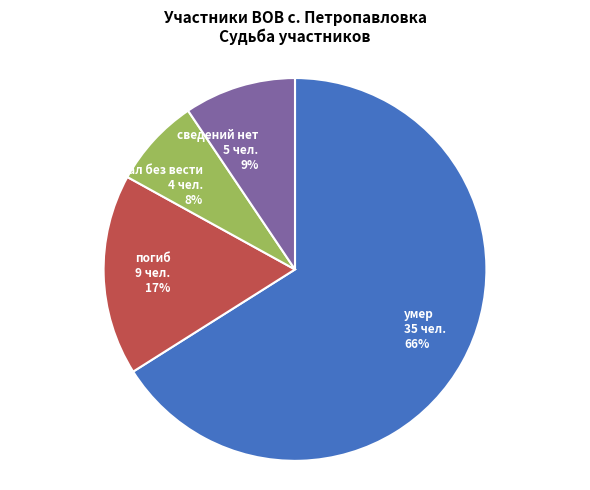

To the nearest percent, what is the combined percentage of погиб and сведений нет?

26%